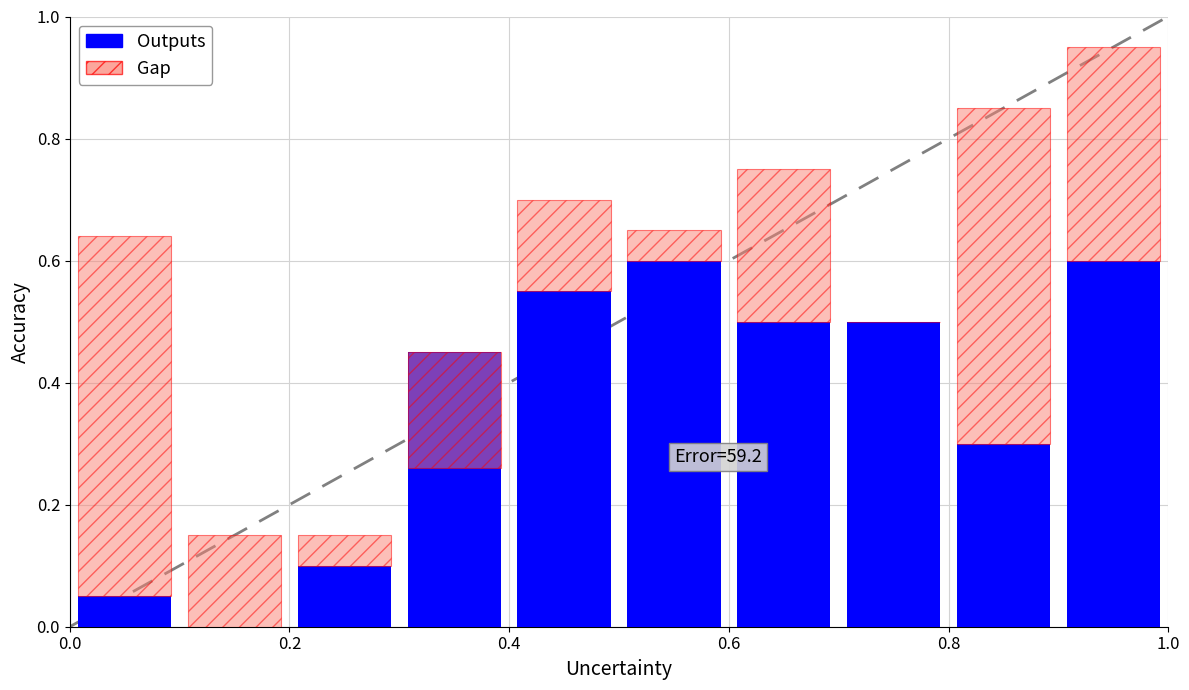

True or false: Gap has a value of 0.0 at 0.4.

True